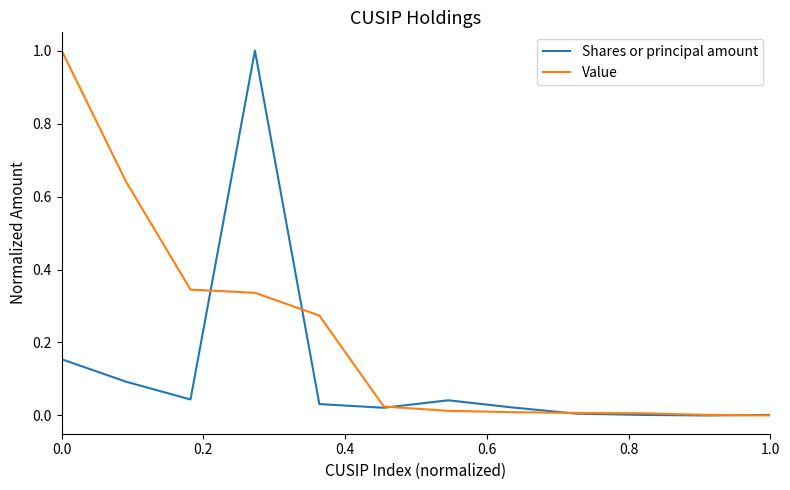

Does the chart have visible grid lines?

No